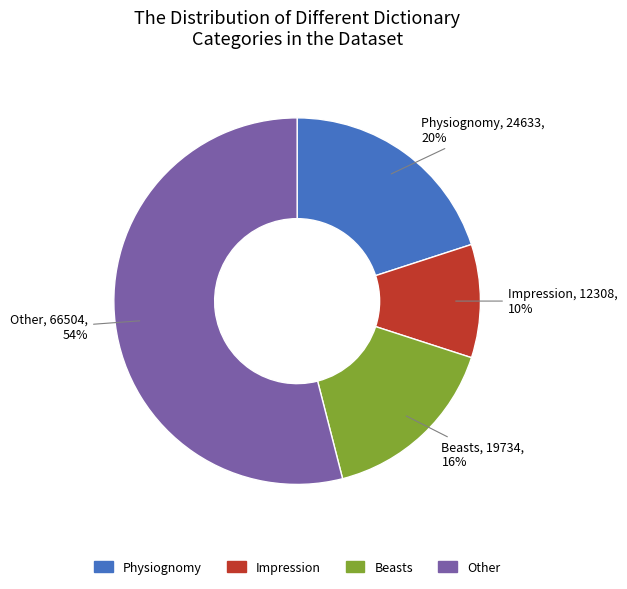

What percentage is the Impression slice, to the nearest percent?

10%